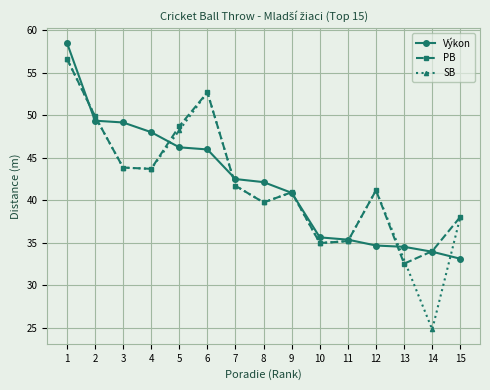

What is the minimum value shown in the chart?

32.5